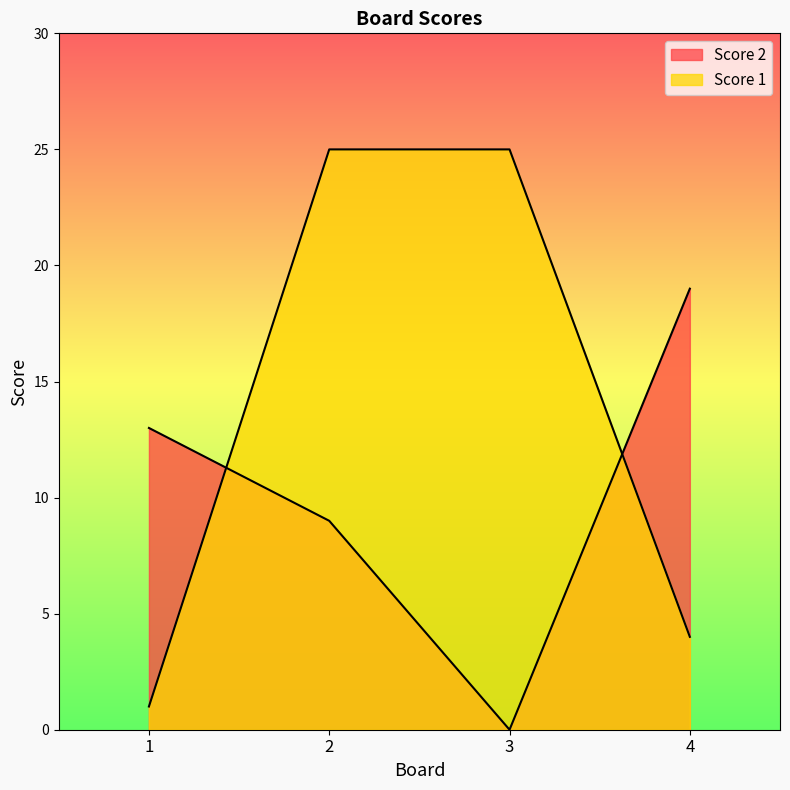

After their last crossing, which series has the higher values: Score 2 or Score 1?

Score 2